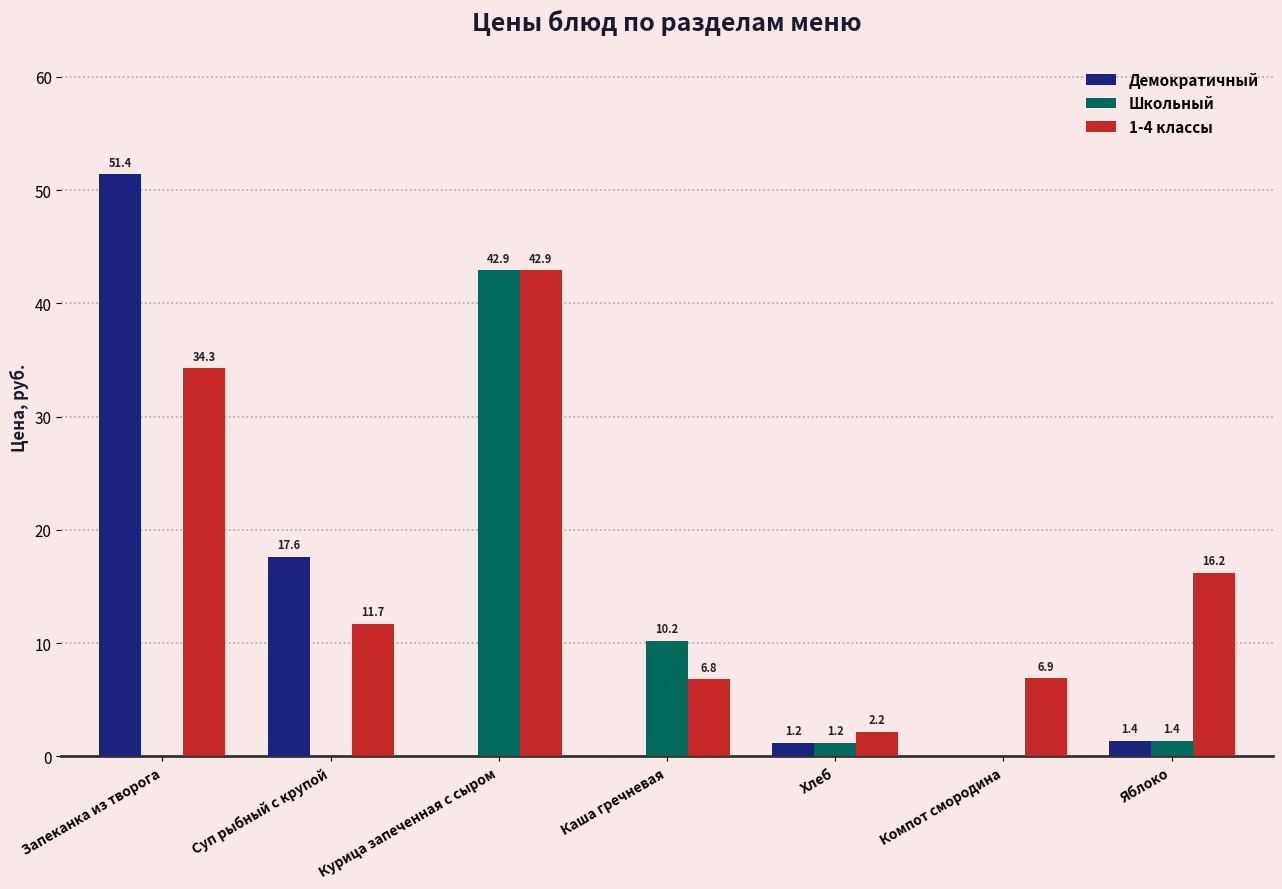

Between Запеканка из творога and Каша гречневая, which series saw the biggest shift?

Демократичный